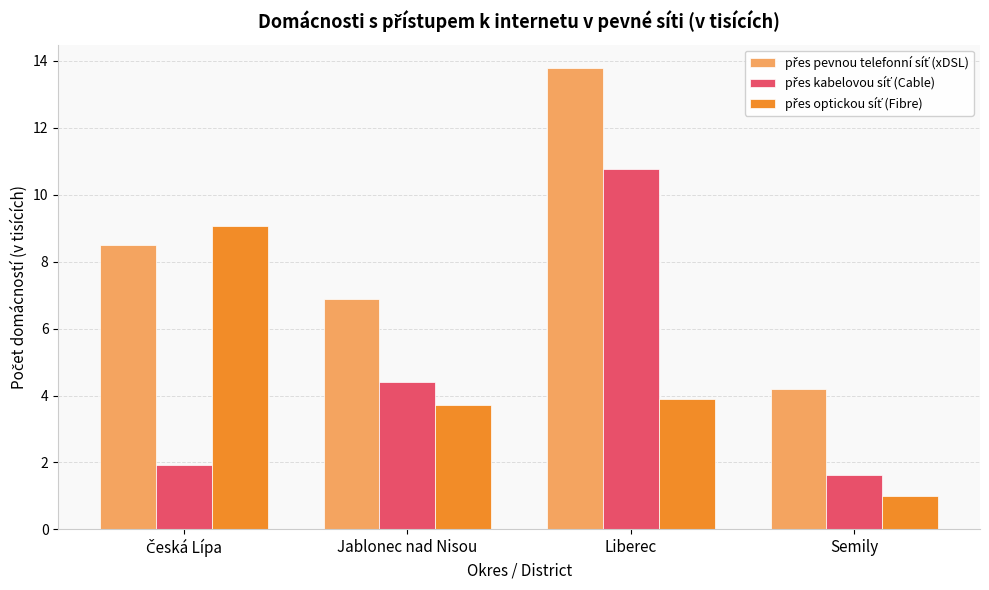

What is the spread (max minus min) of values at Liberec?

9.9